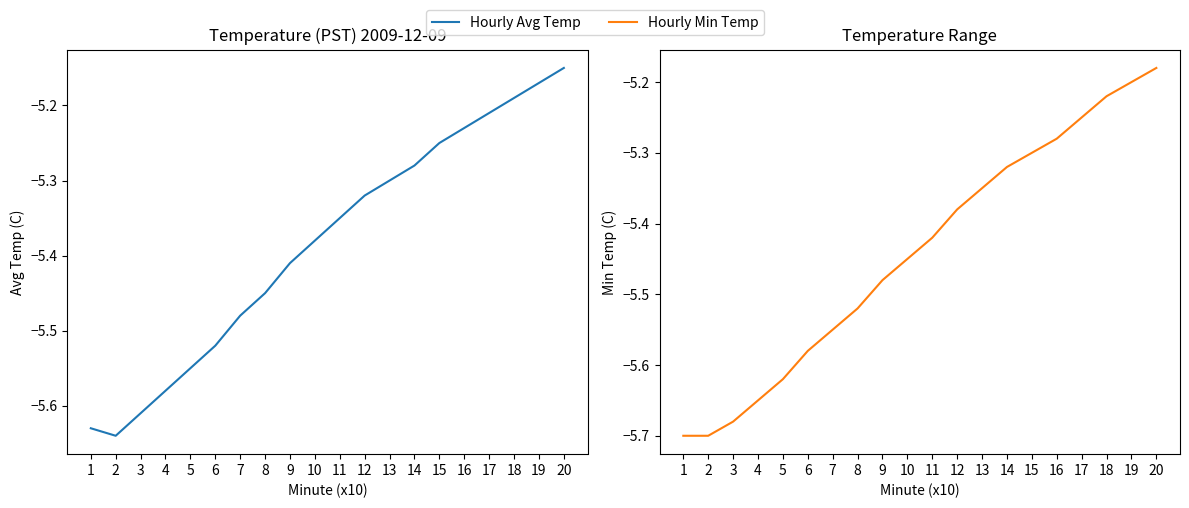

At which category is the sum across all series the highest?

20